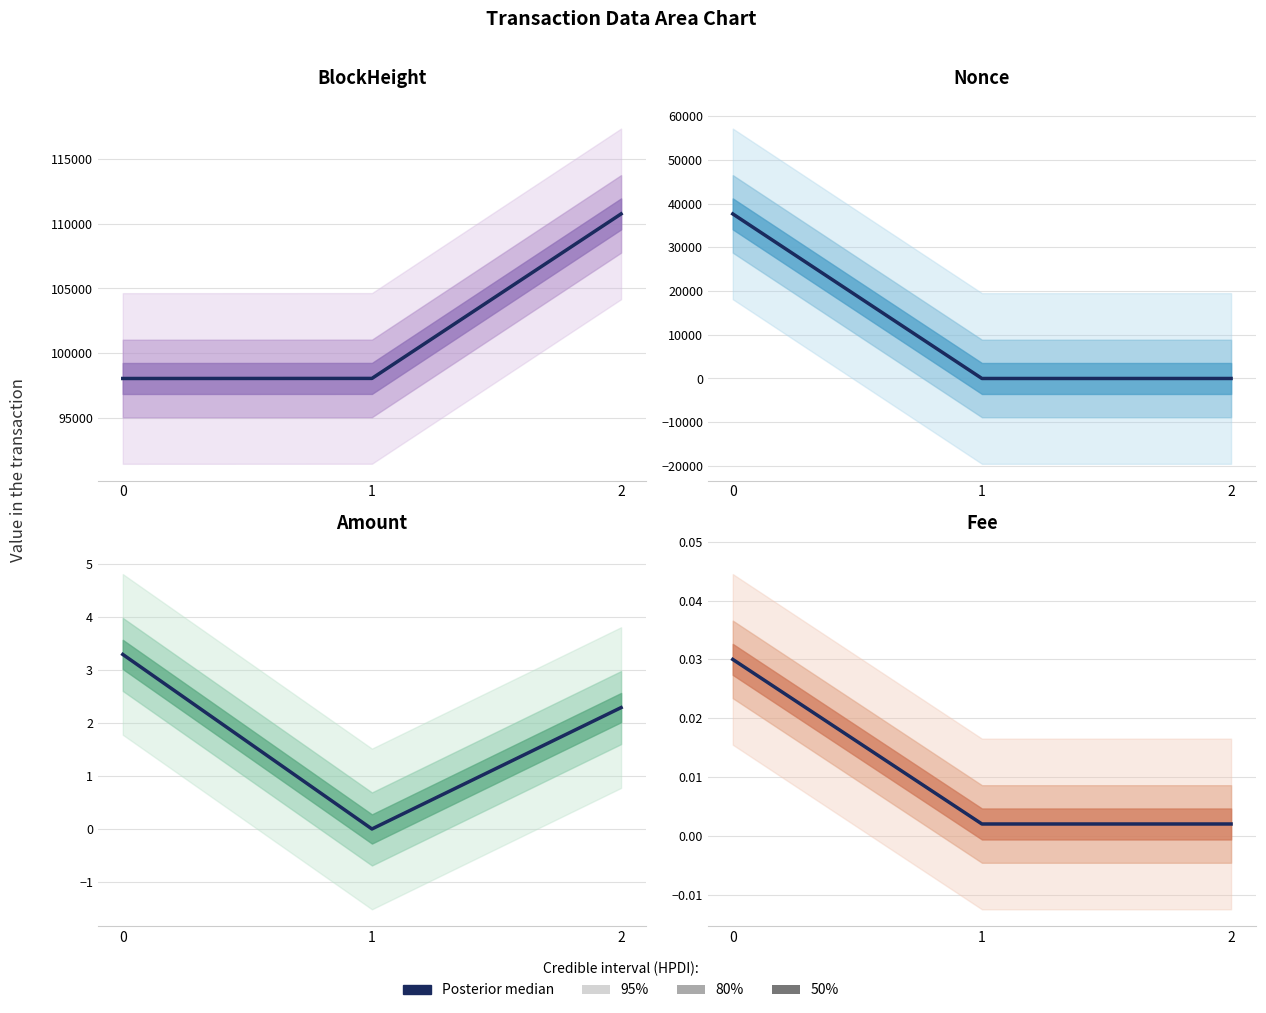

Does the chart display data point markers on the line(s)?

No